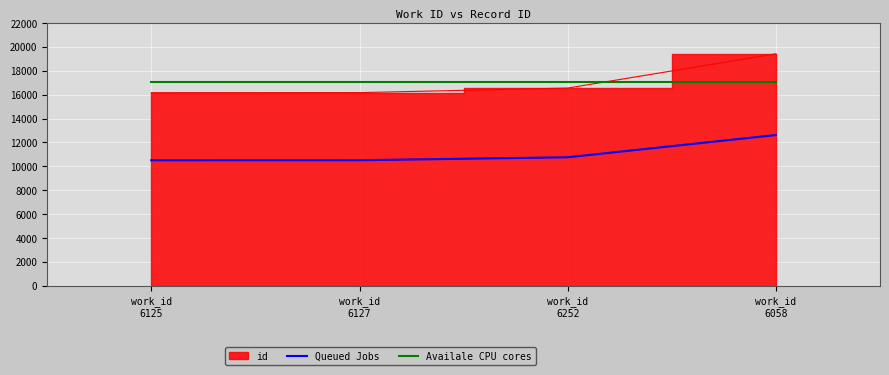

True or false: Queued Jobs and Availale CPU cores intersect in this chart.

False